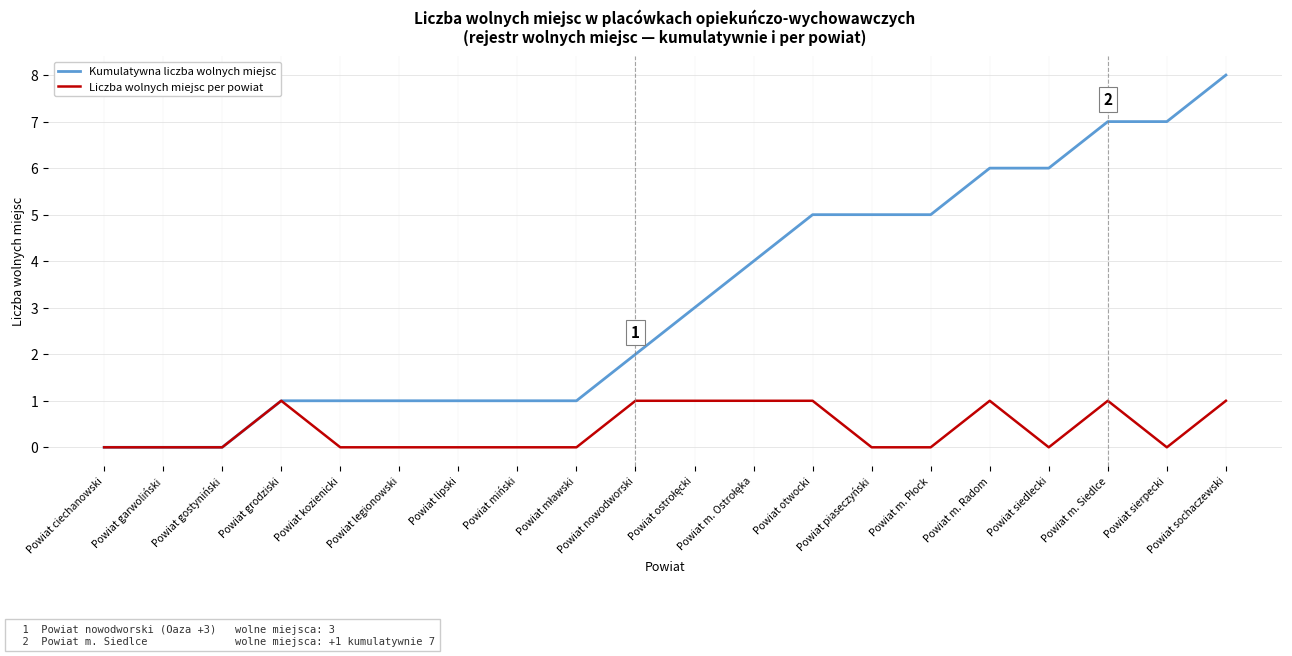

Between Powiat garwoliński and Powiat lipski, which series saw the biggest shift?

Kumulatywna liczba wolnych miejsc